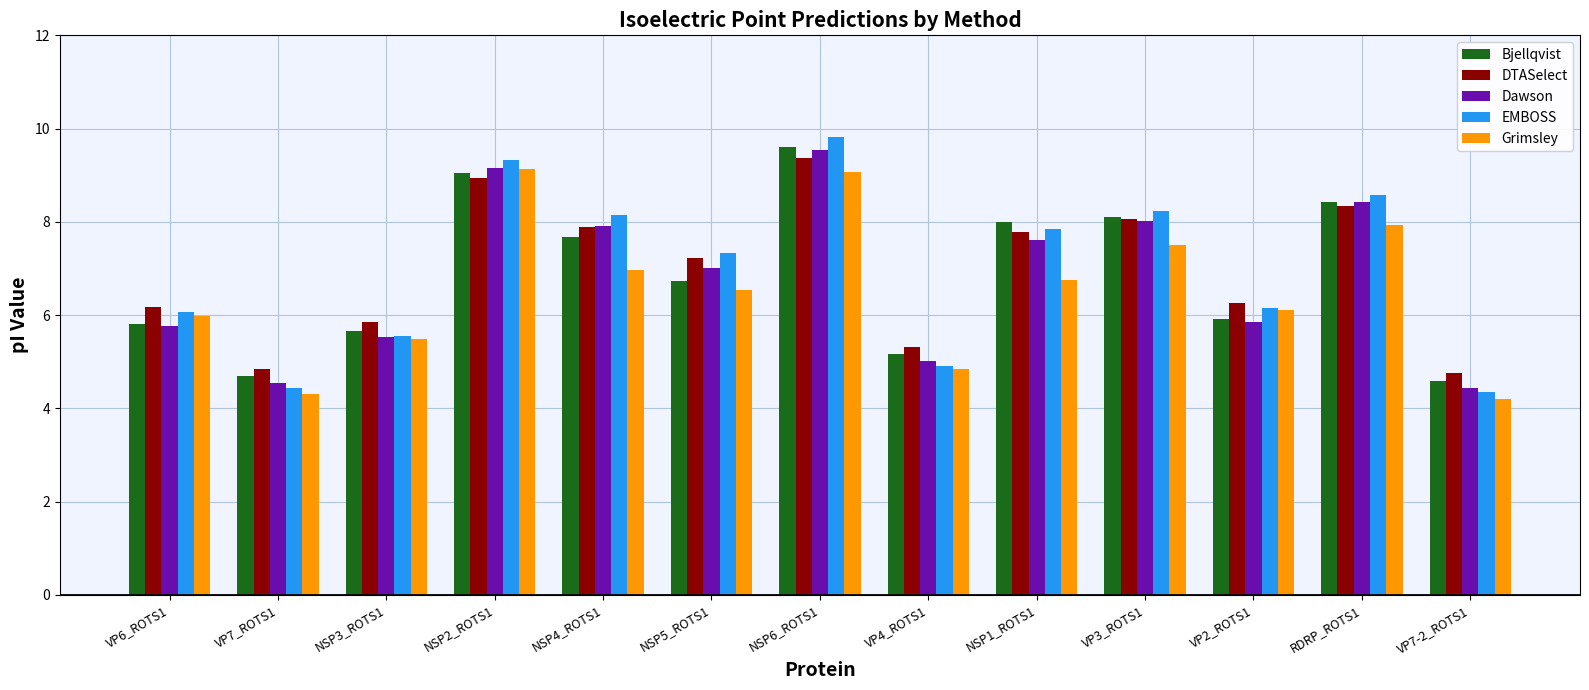

At which category is the sum across all series the highest?

NSP6_ROTS1